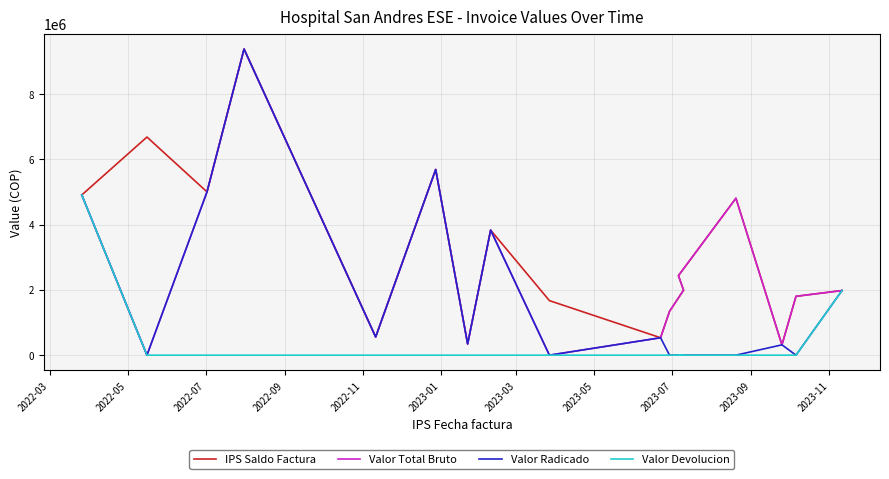

What is the total value across all series at 2022-09?

28145505